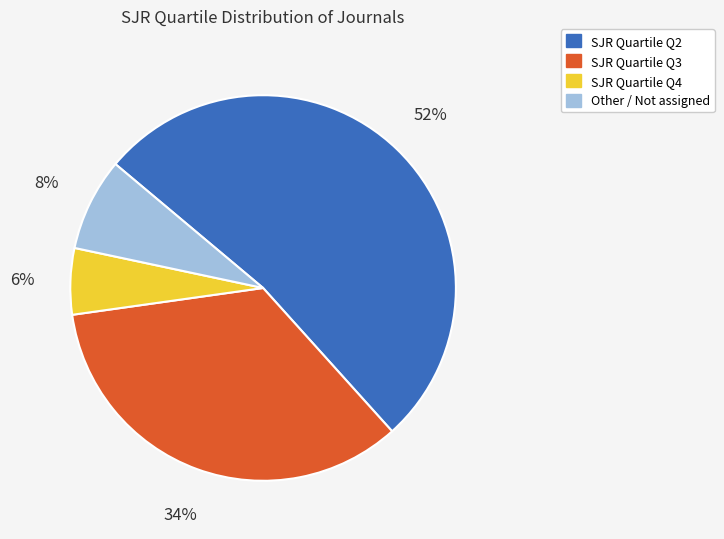

To the nearest percent, what percentage of the pie is SJR Quartile Q3?

34%